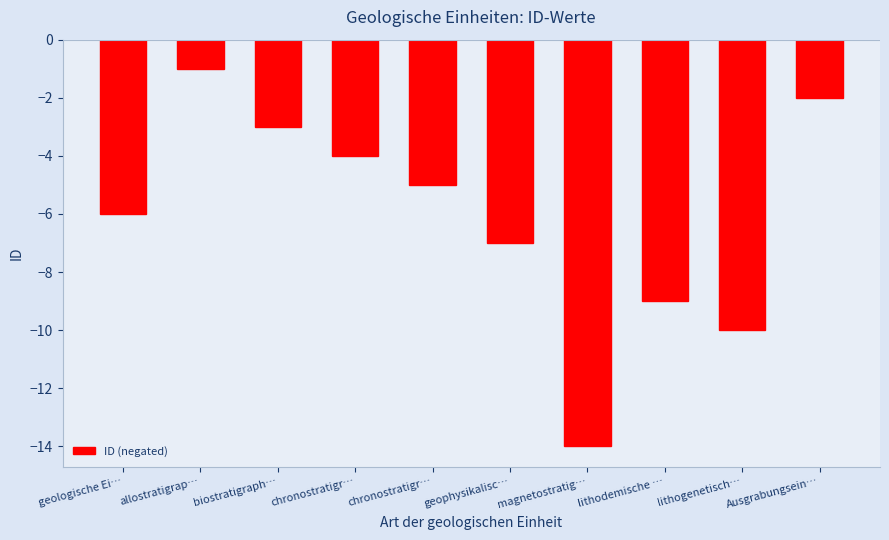

What is the change in value from chronostratigr… to lithogenetisch…?

-6